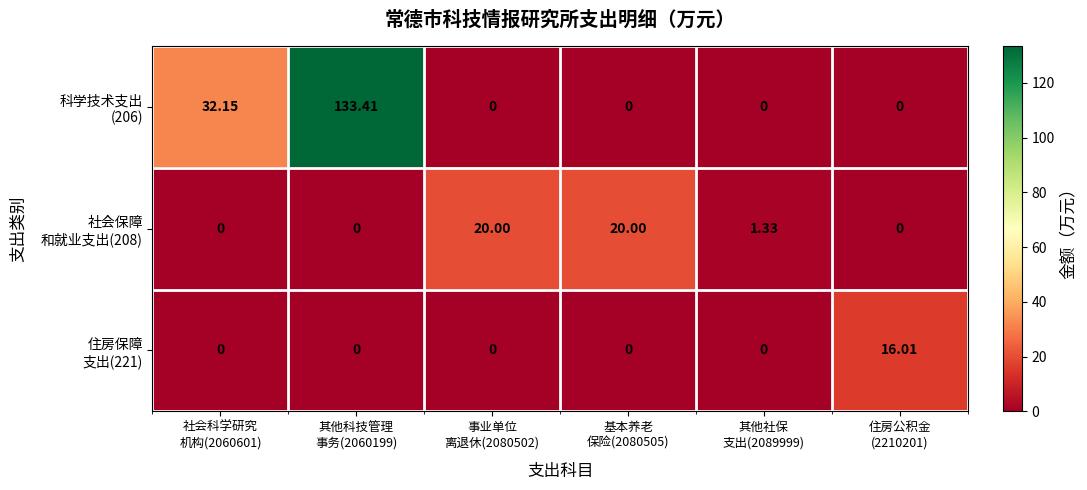

Count the number of categories in the chart.

6